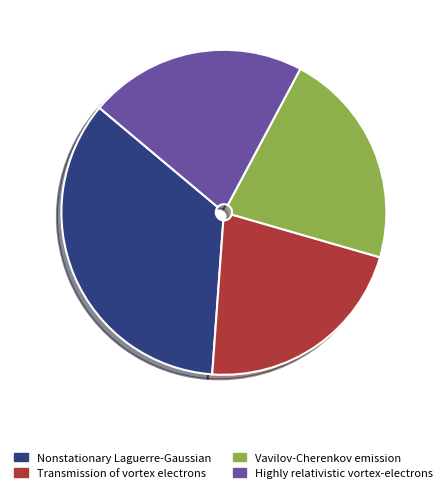

Is there a majority slice in this chart?

No